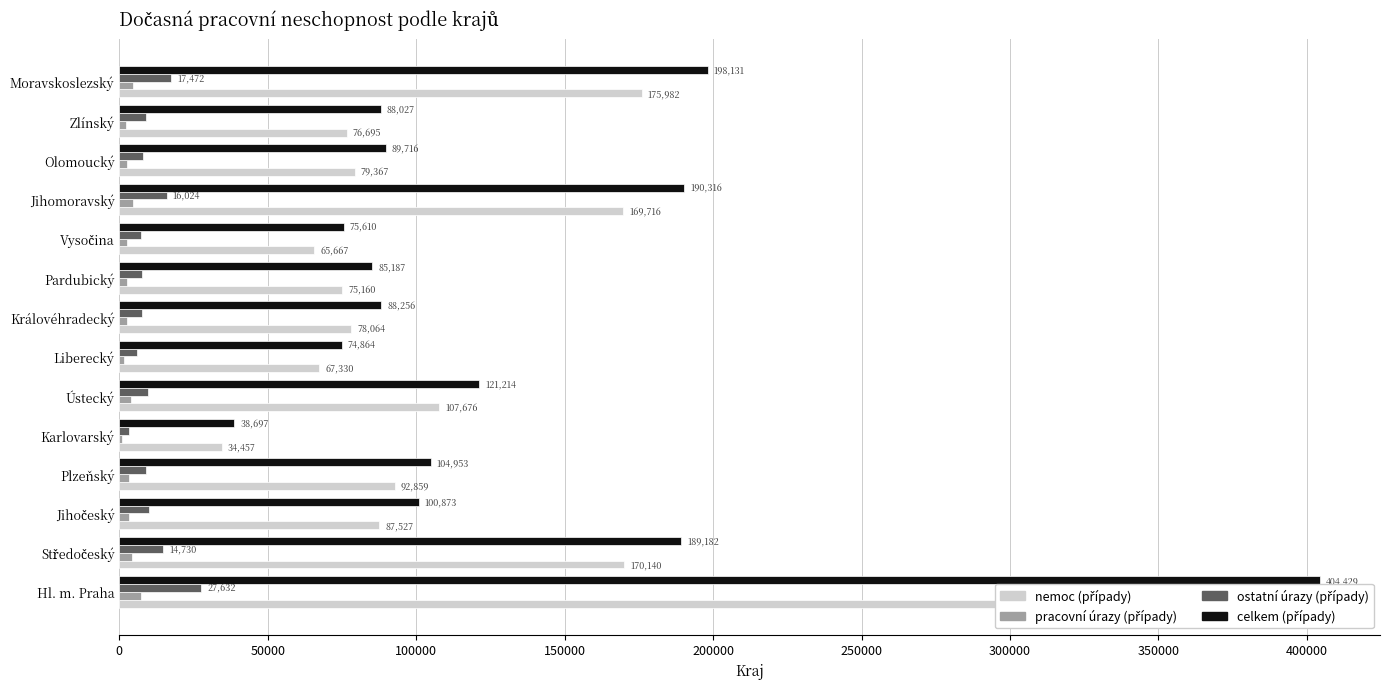

True or false: celkem (případy) has a value of 50620 at 100000.

False